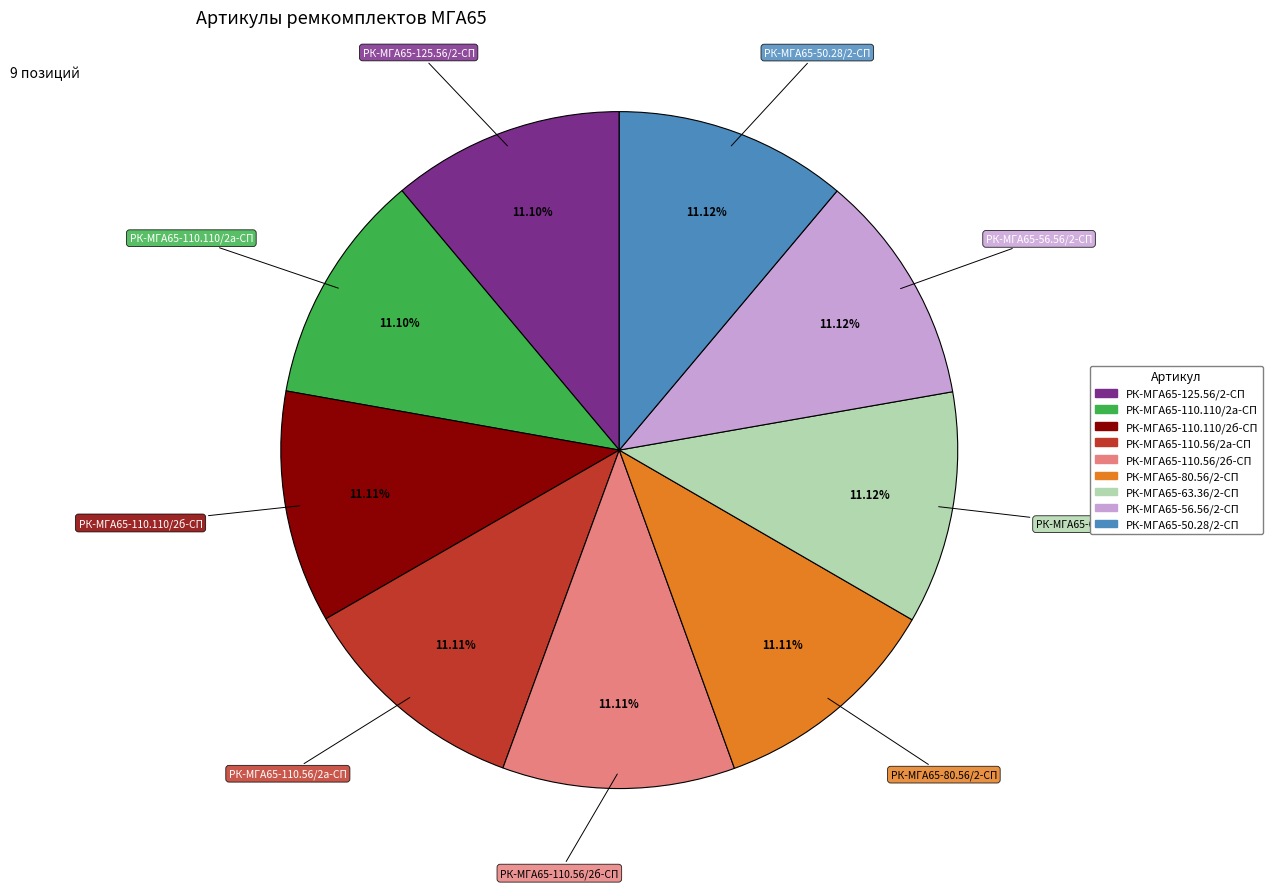

Does РК-МГА65-63.36/2-СП represent more than half of the total?

No